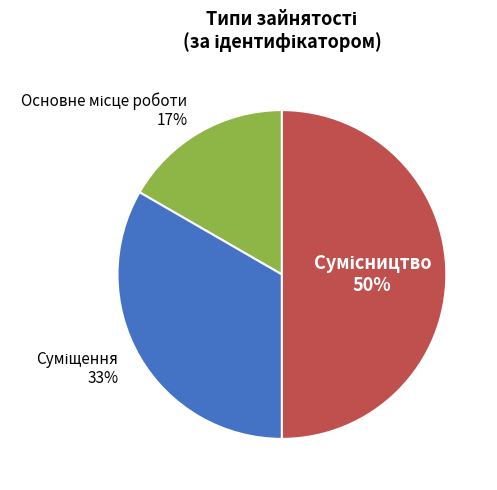

To the nearest percent, what is the difference between the largest and smallest slice percentages?

33%